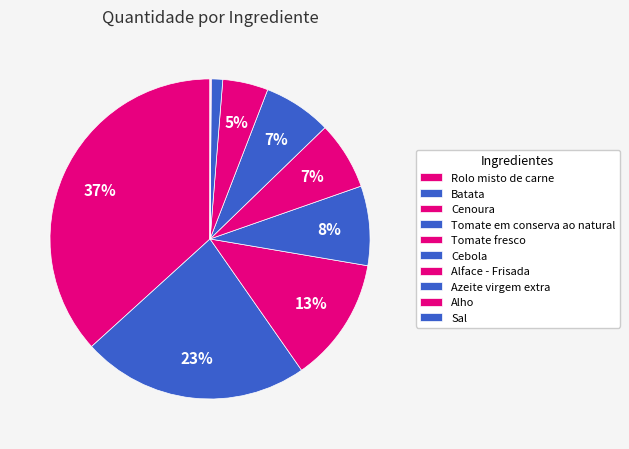

Which slice is the largest?

Rolo misto de carne